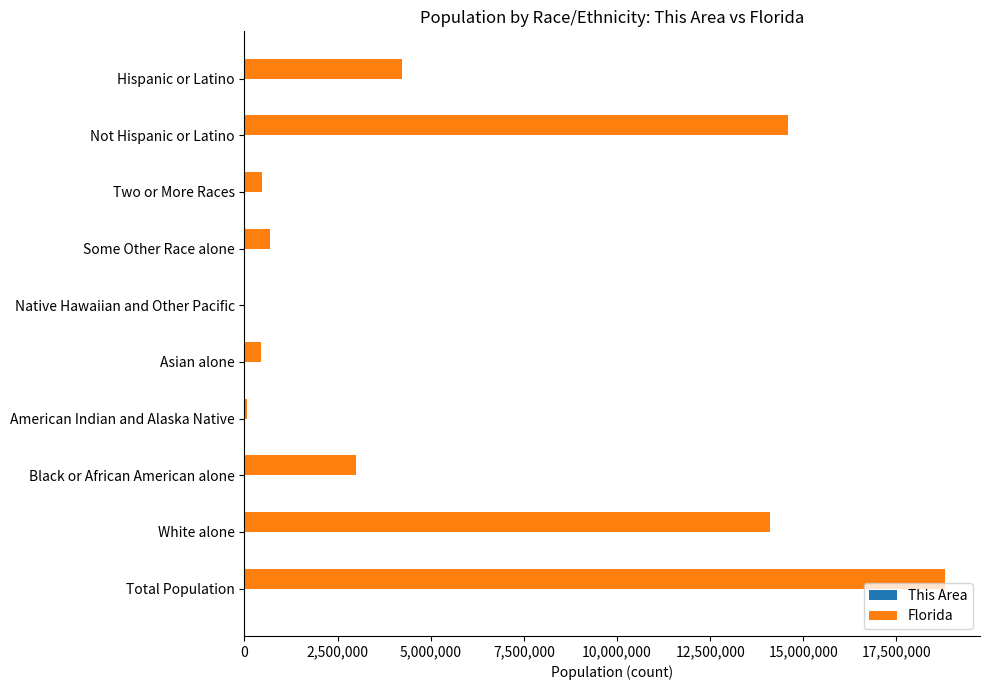

What is the maximum value shown in the chart?

18801310